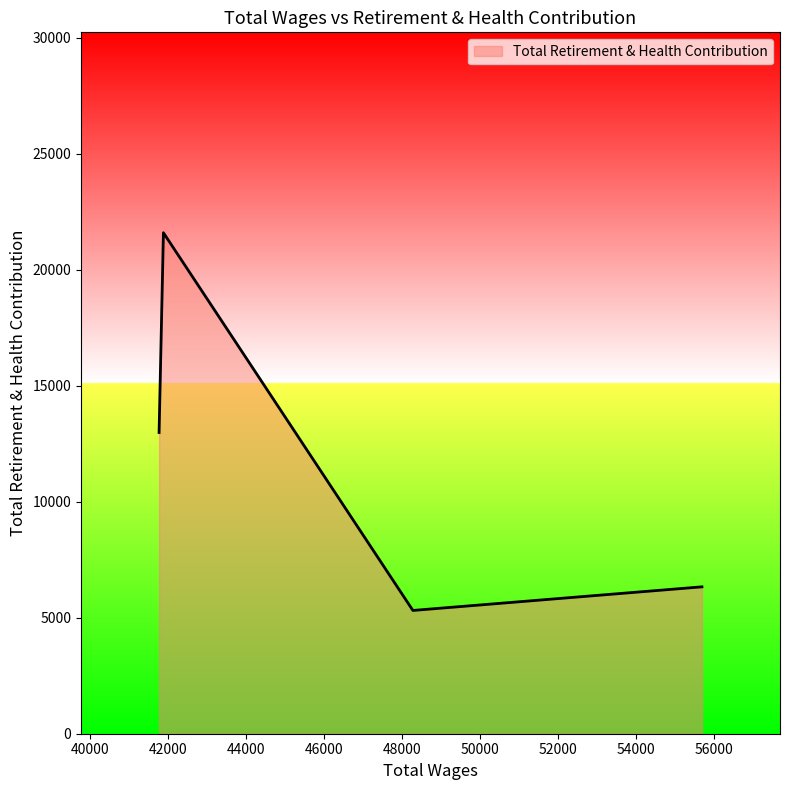

What is the smallest value displayed?

5313